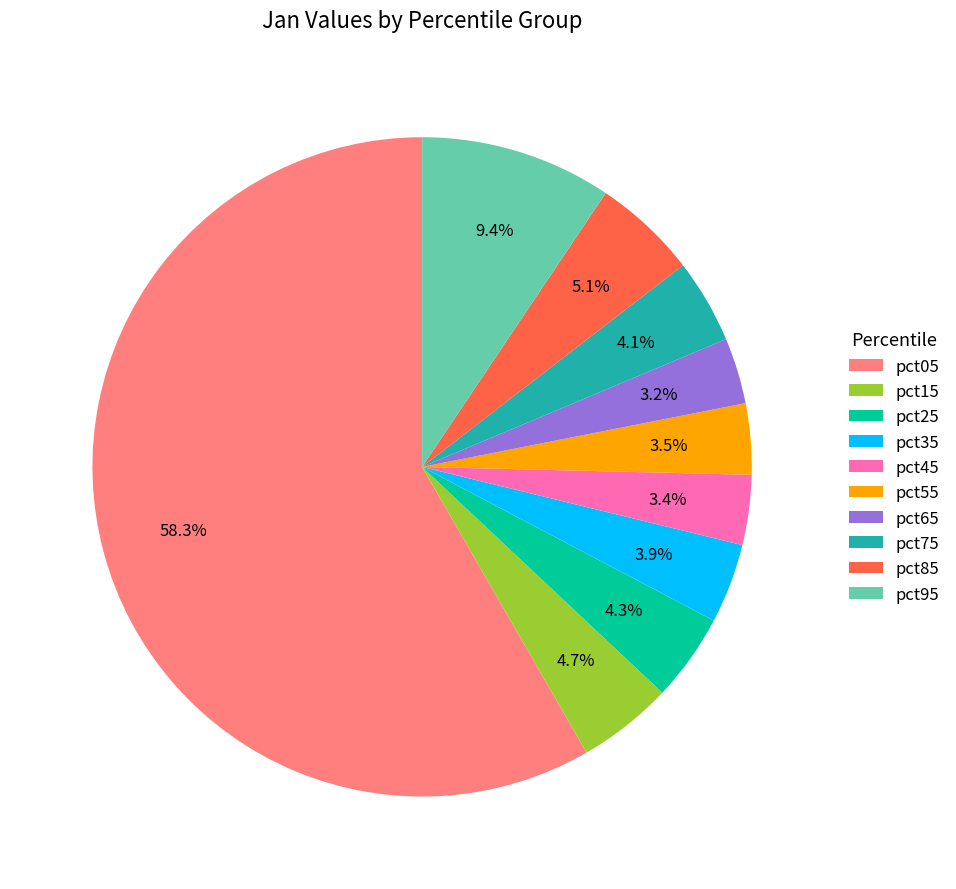

Which slice is the largest?

pct05